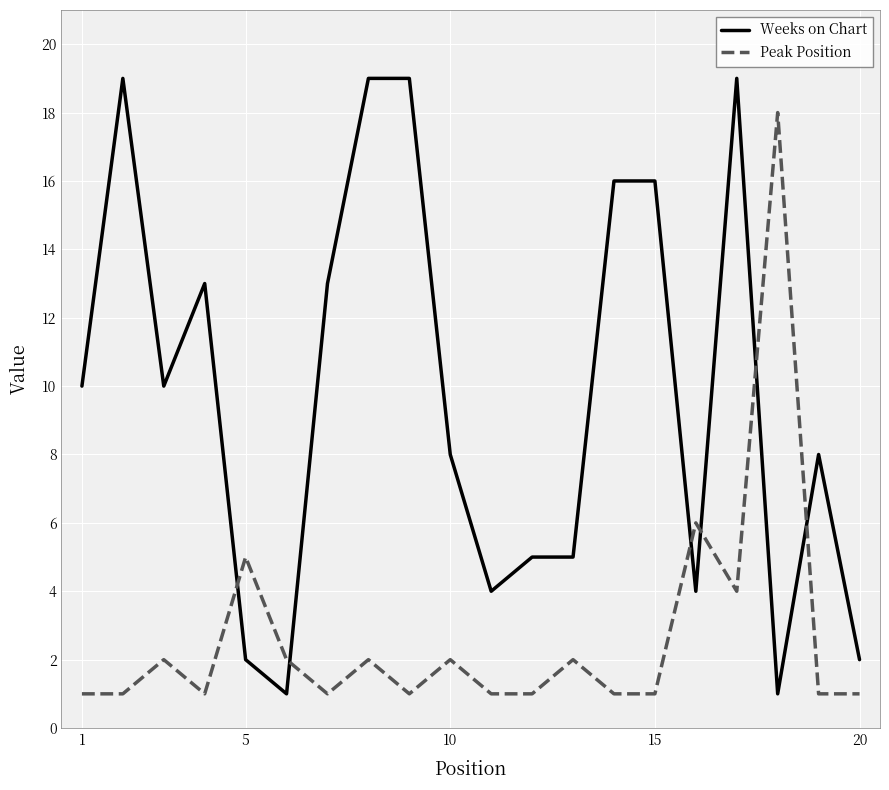

What is the difference between the maximum and minimum values in the Weeks on Chart series?

18